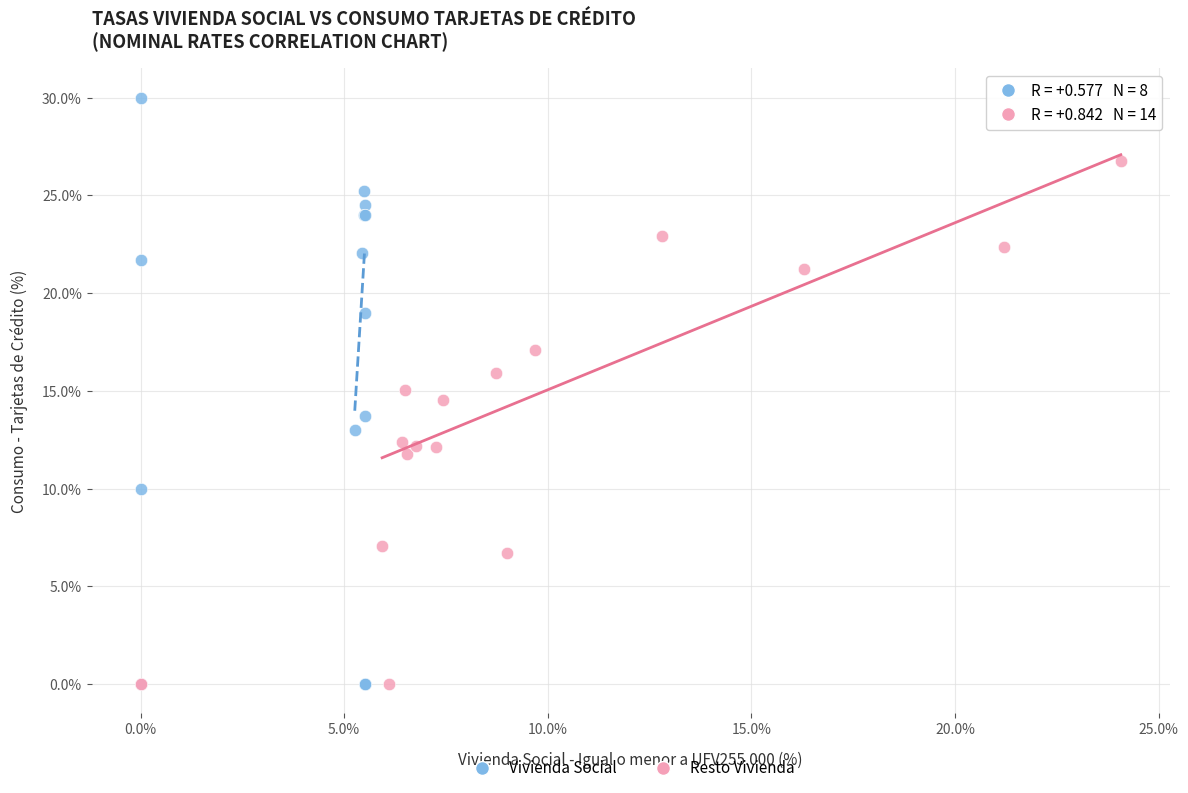

Which series has the widest spread of Y values?

Vivienda Social